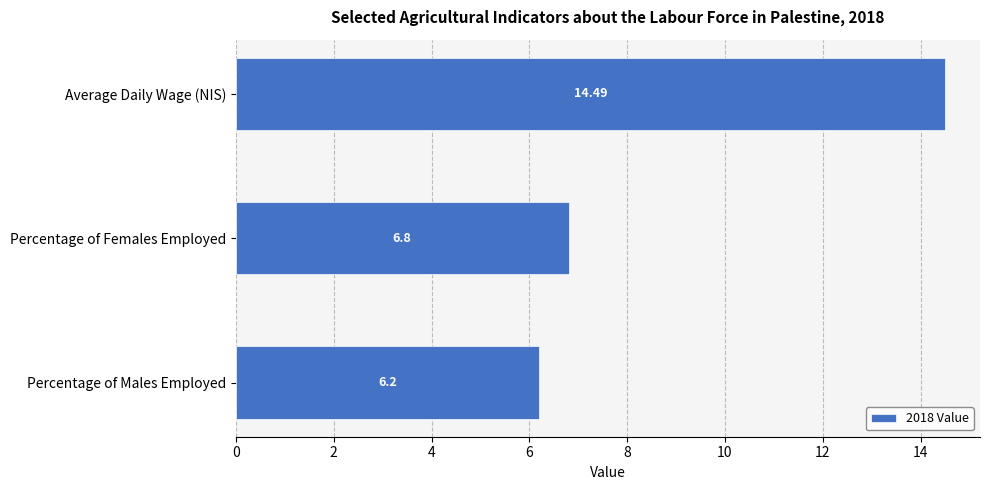

What is the difference between the second highest and minimum values?

0.6